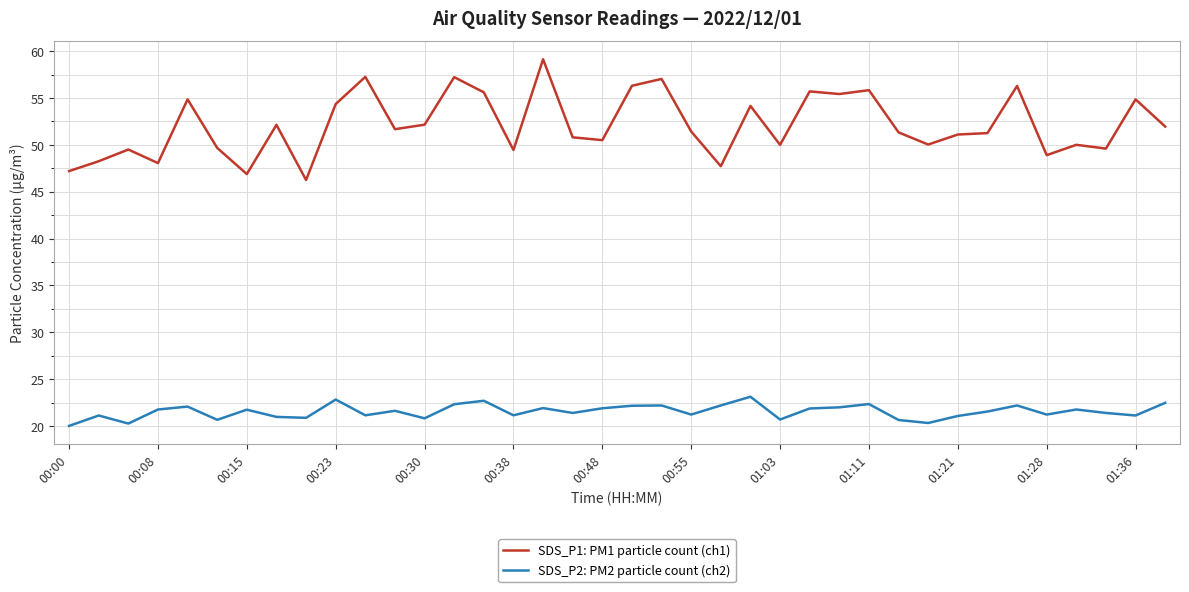

Which series has the largest range (max minus min)?

SDS_P1: PM1 particle count (ch1)